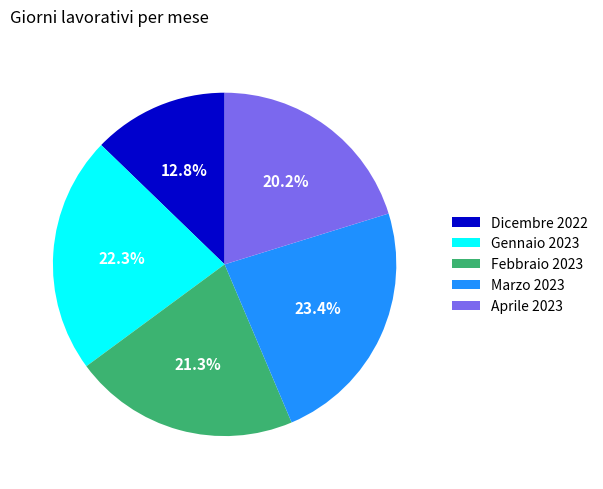

What is the largest slice in the pie chart?

Marzo 2023